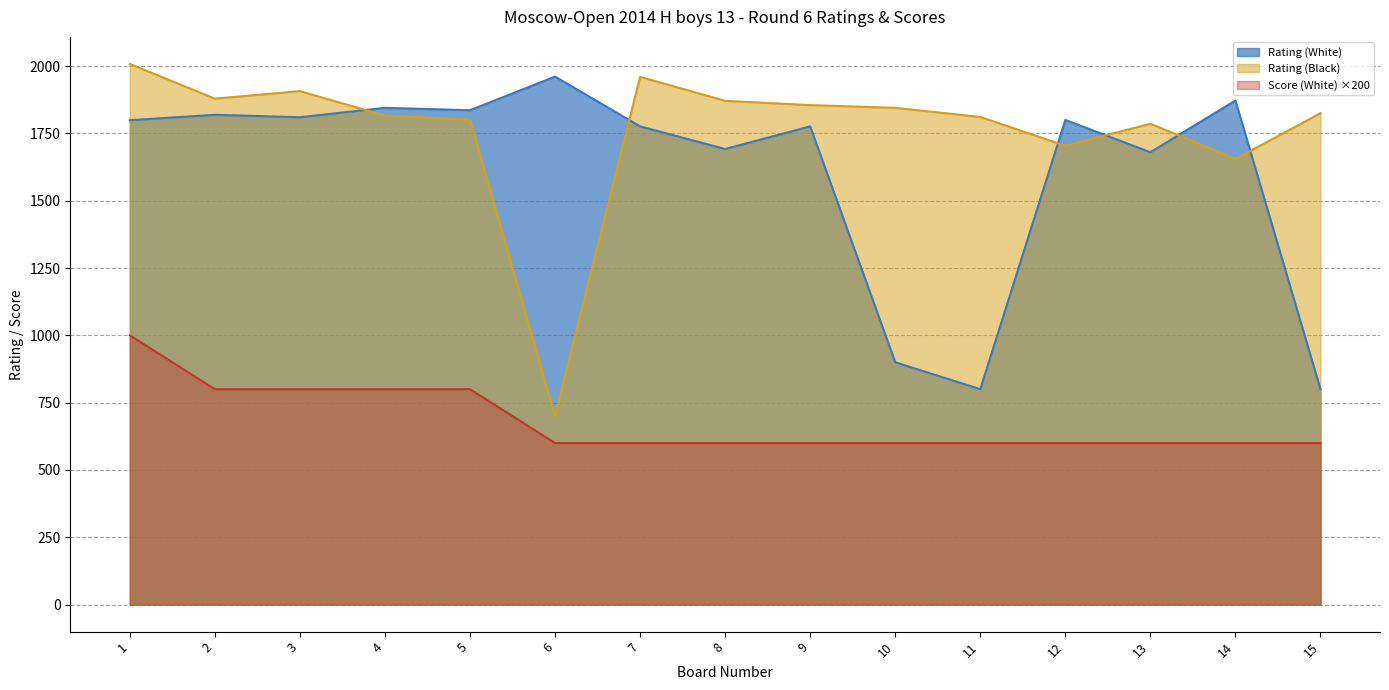

Is the value of Score (White) at 5 greater than the value of Rating (White) at 5?

No